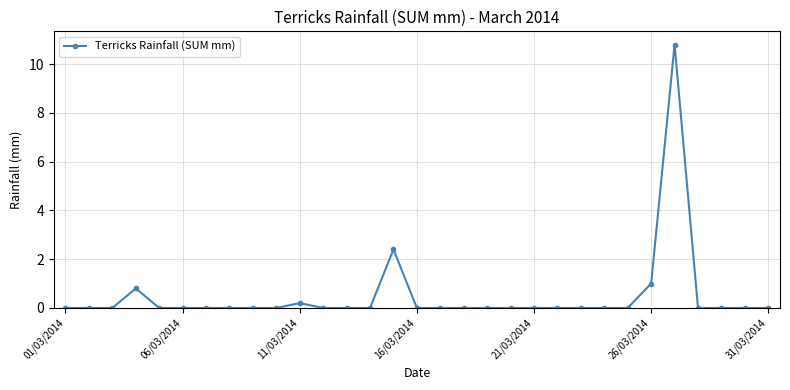

What is the sum of all values?

15.2